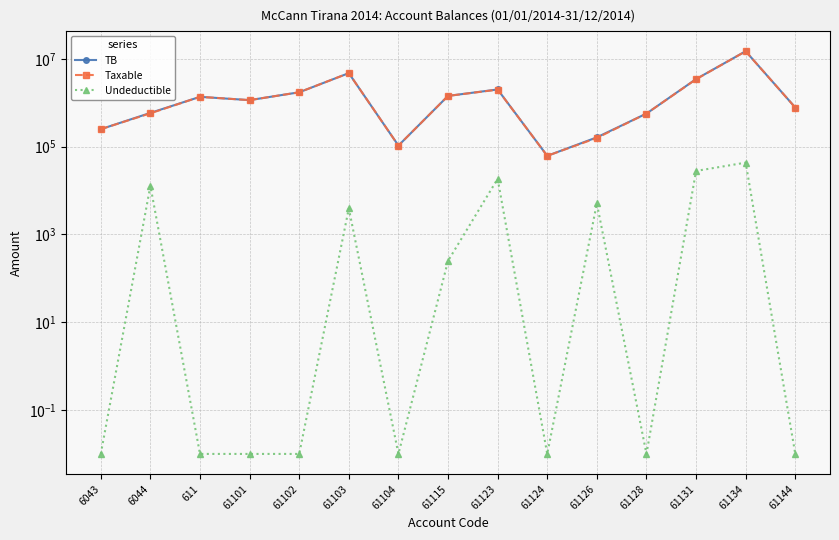

What is the label of the 5th point from the left?

61102